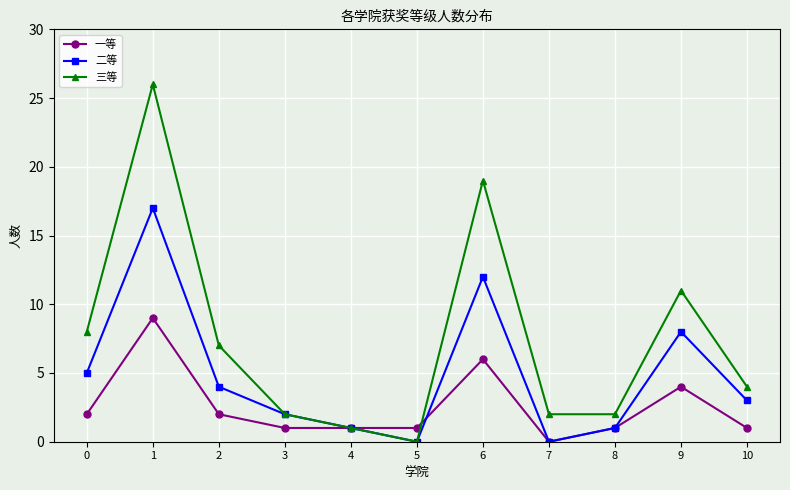

What is the greatest value displayed?

26